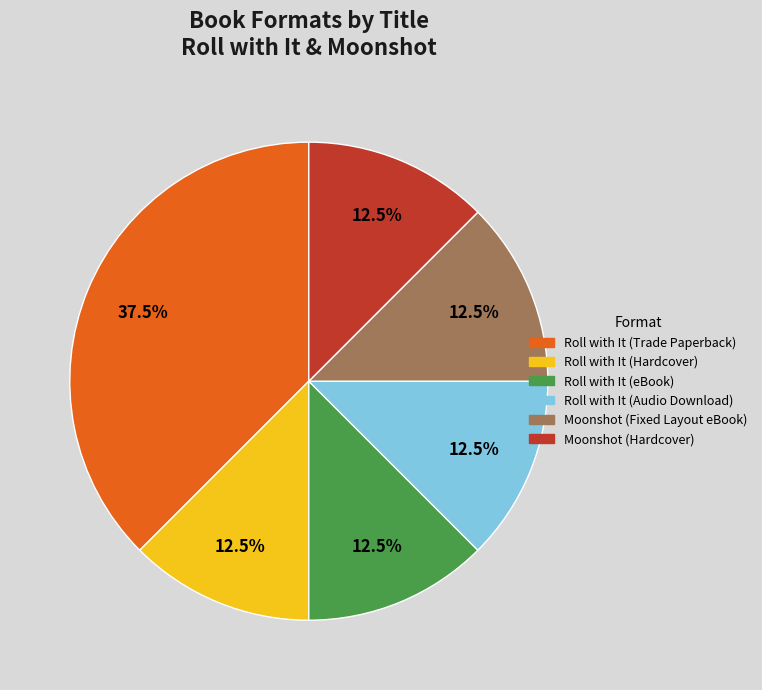

What percentage do Moonshot (Hardcover) and Roll with It (Hardcover) together represent?

25.0%